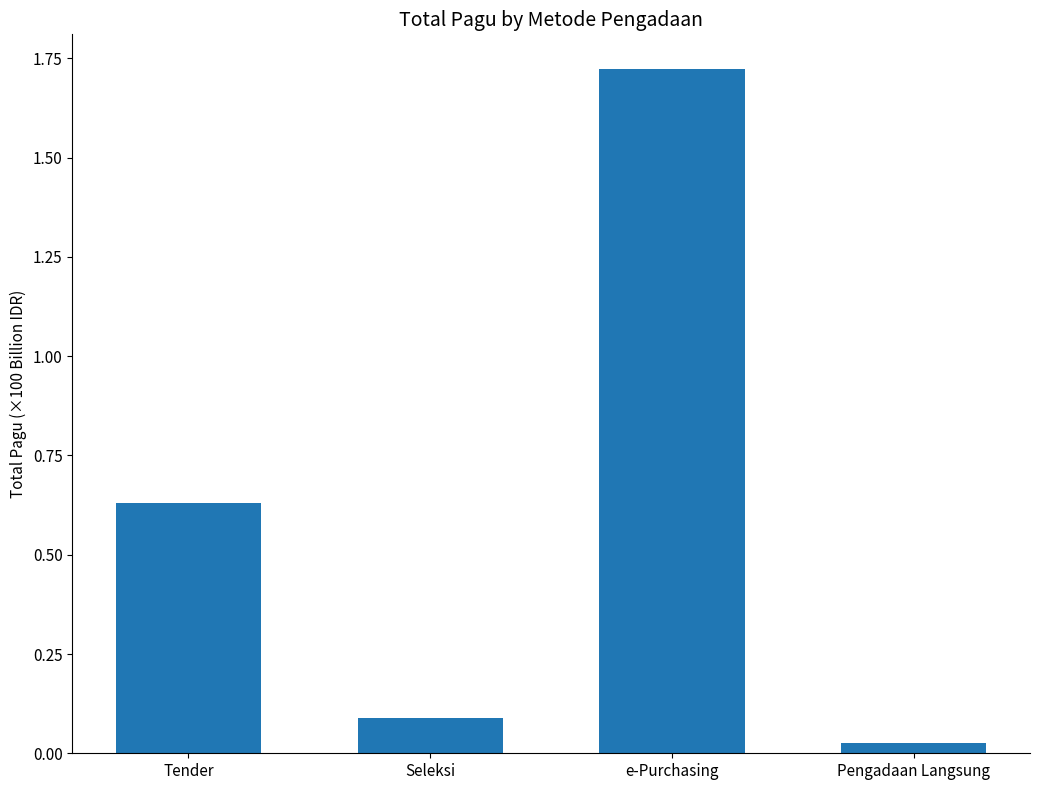

What is the label of the 3rd bar from the left?

e-Purchasing